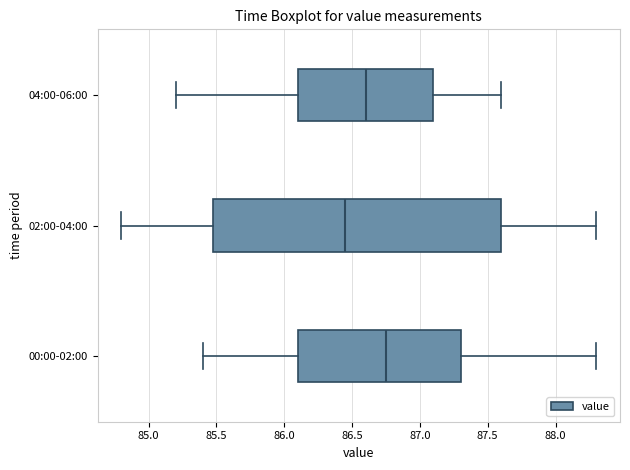

Reading bottom to top, transcribe this box plot: for each box, give where its median line is, the range the box spans, and where its two whiskers end, as read against the x-axis. The values are not printed on the chart, so give them approximately, as read against the axis.

00:00-02:00: median 86.75, box 86.10 to 87.30, whiskers 85.40 to 88.30
02:00-04:00: median 86.45, box 85.50 to 87.60, whiskers 84.80 to 88.30
04:00-06:00: median 86.60, box 86.10 to 87.10, whiskers 85.20 to 87.60